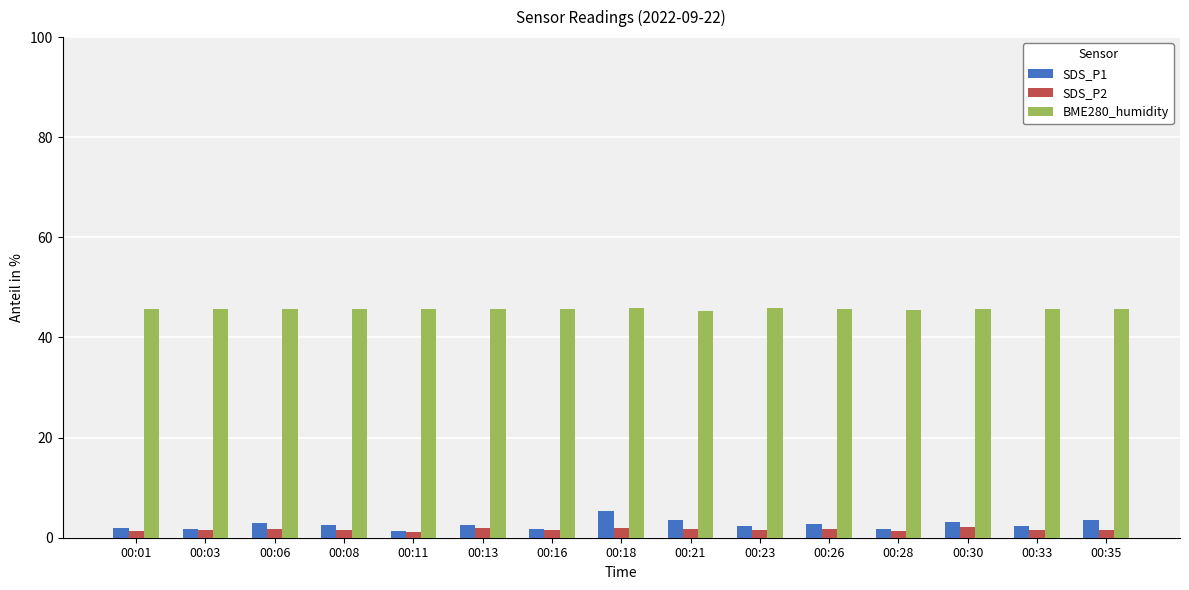

List the series in order of their peak value, highest first.

BME280_humidity, SDS_P1, SDS_P2